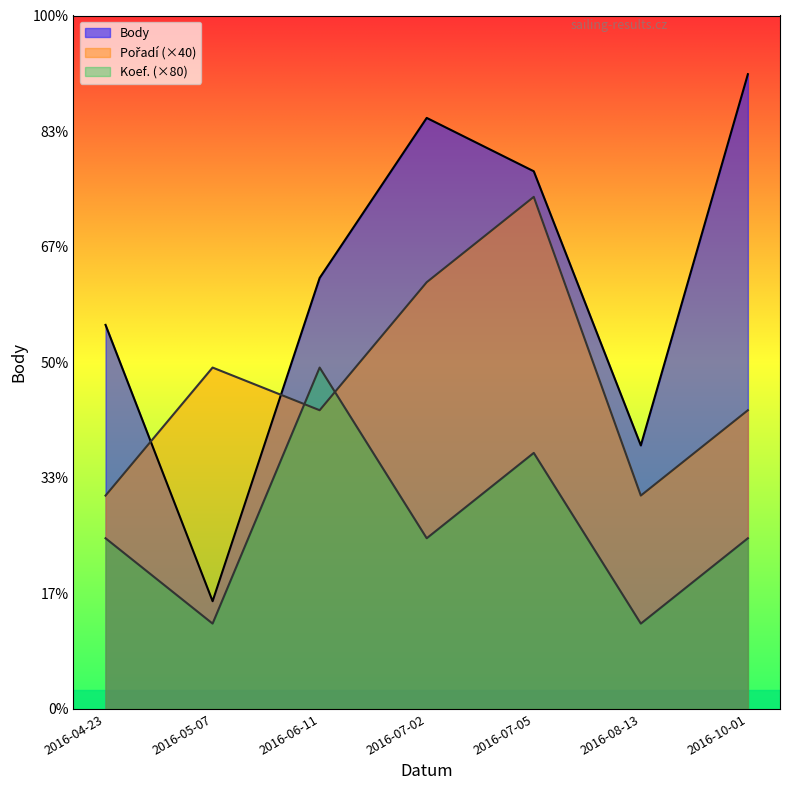

What is the label of the 2nd point from the left?

2016-05-07